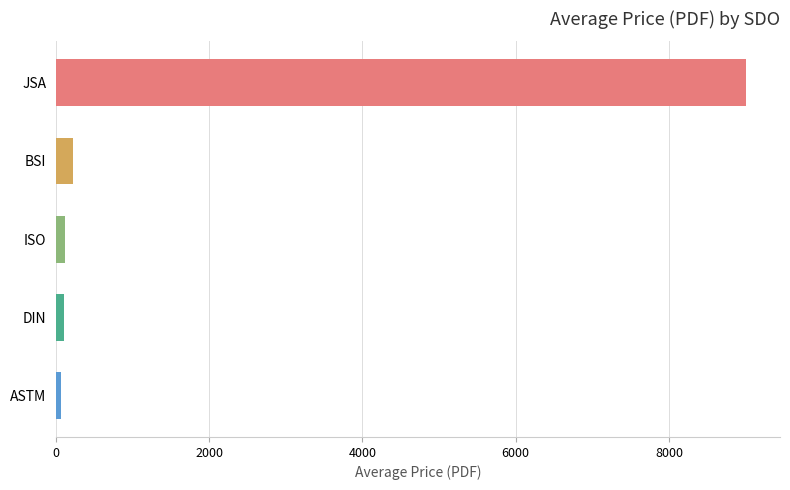

What is the maximum value shown in the chart?

9000.0